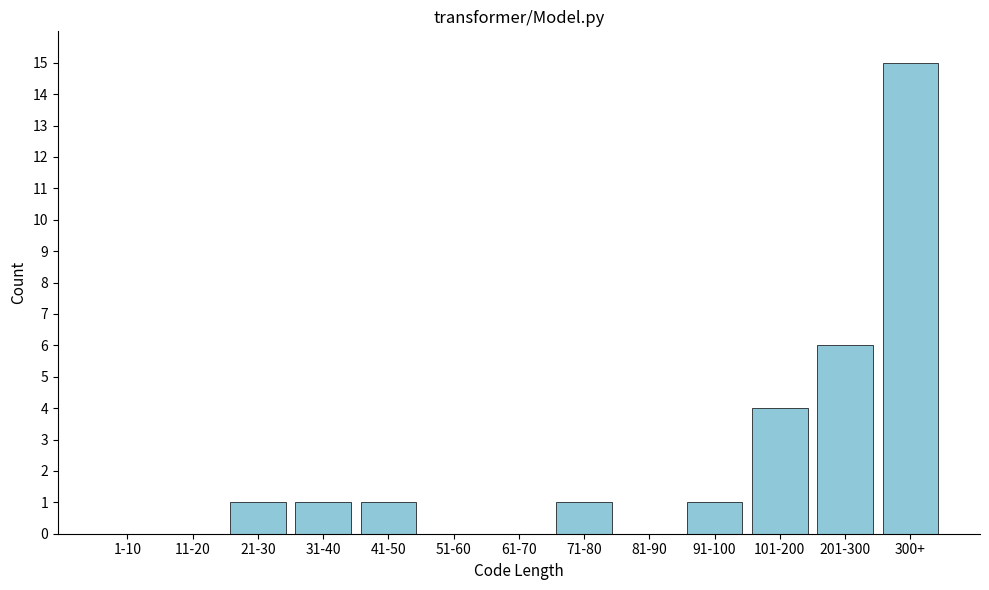

Reading right to left, transcribe all the data shown in this chart.

300+=15	201-300=6	101-200=4	91-100=1	81-90=0	71-80=1	61-70=0	51-60=0	41-50=1	31-40=1	21-30=1	11-20=0	1-10=0